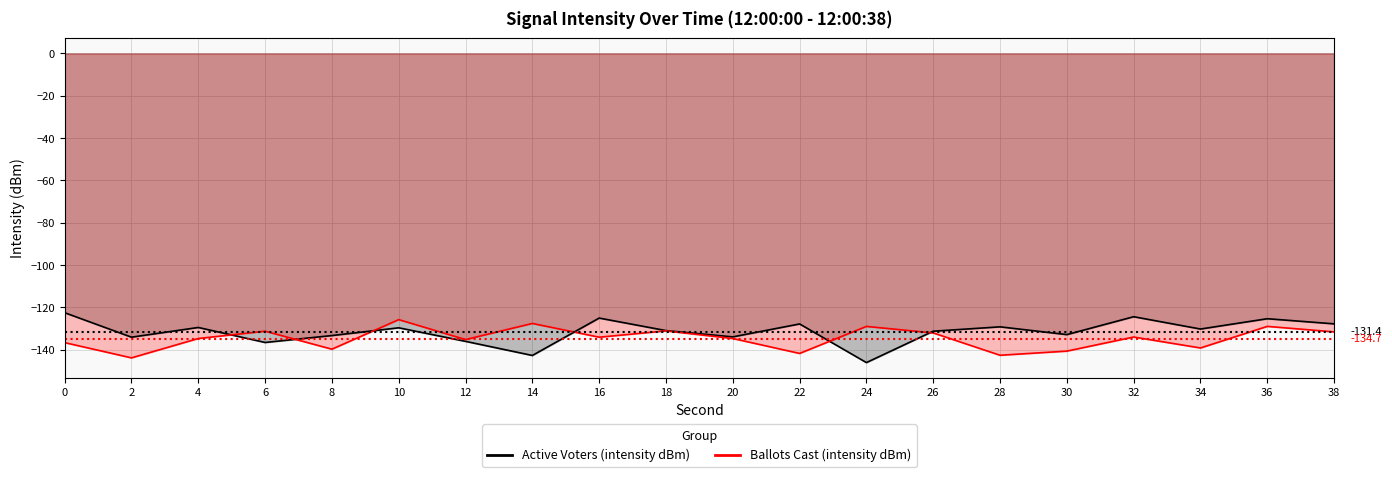

How many values in the Active Voters (intensity dBm) series exceed -130?

9